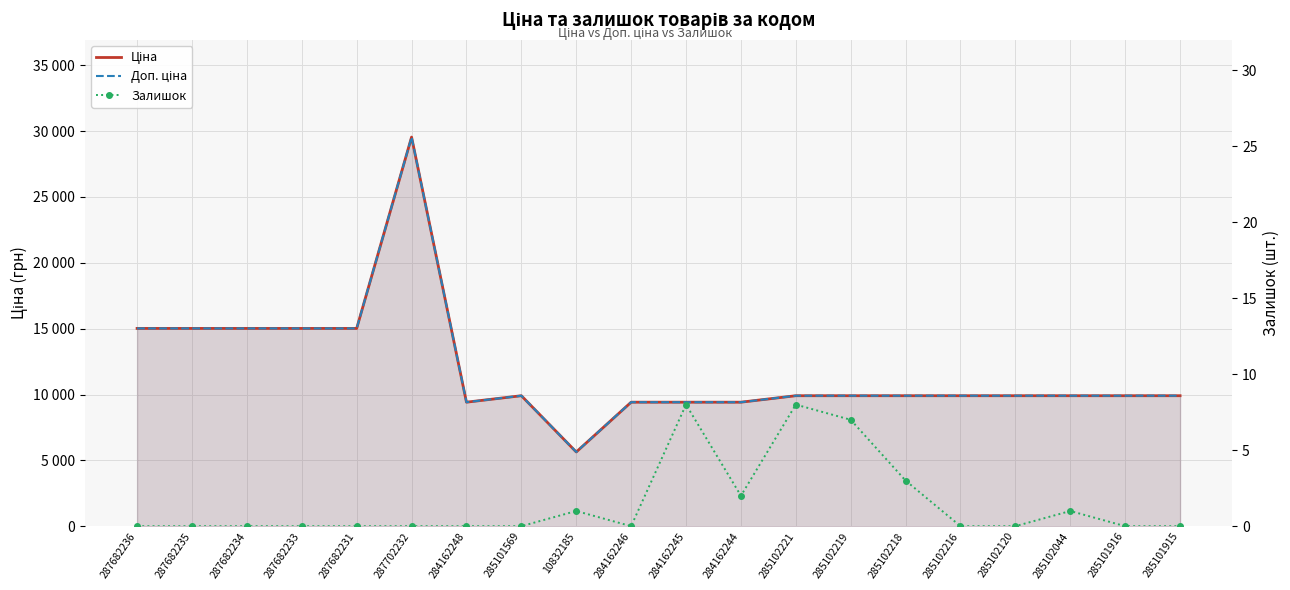

At which category is the sum across all series the highest?

287702232